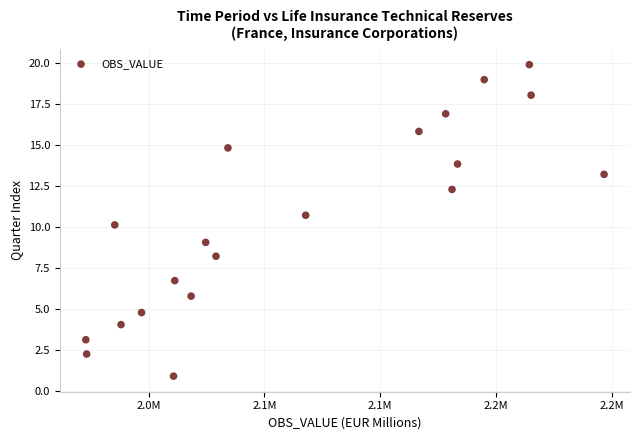

What is the range of X values (max minus min)?

223750.0